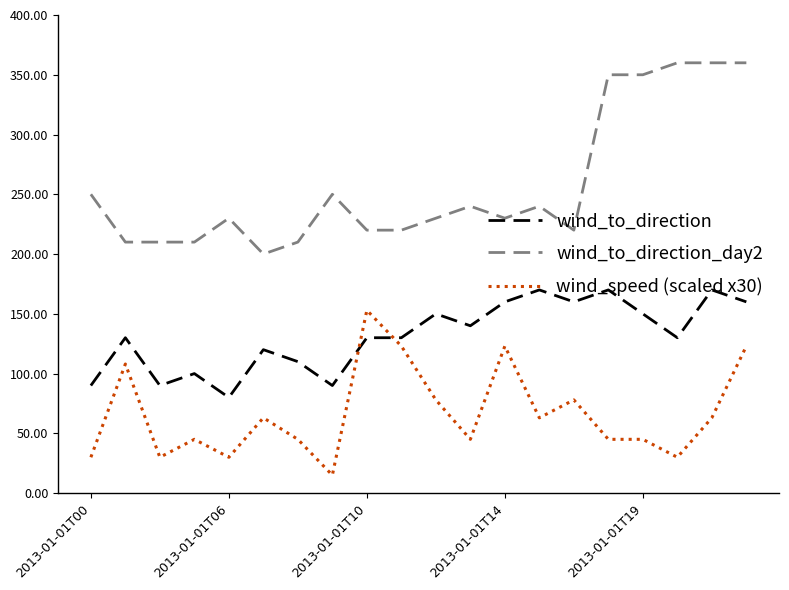

Count the wind_speed (scaled x30) values in the range 45 to 108.

11